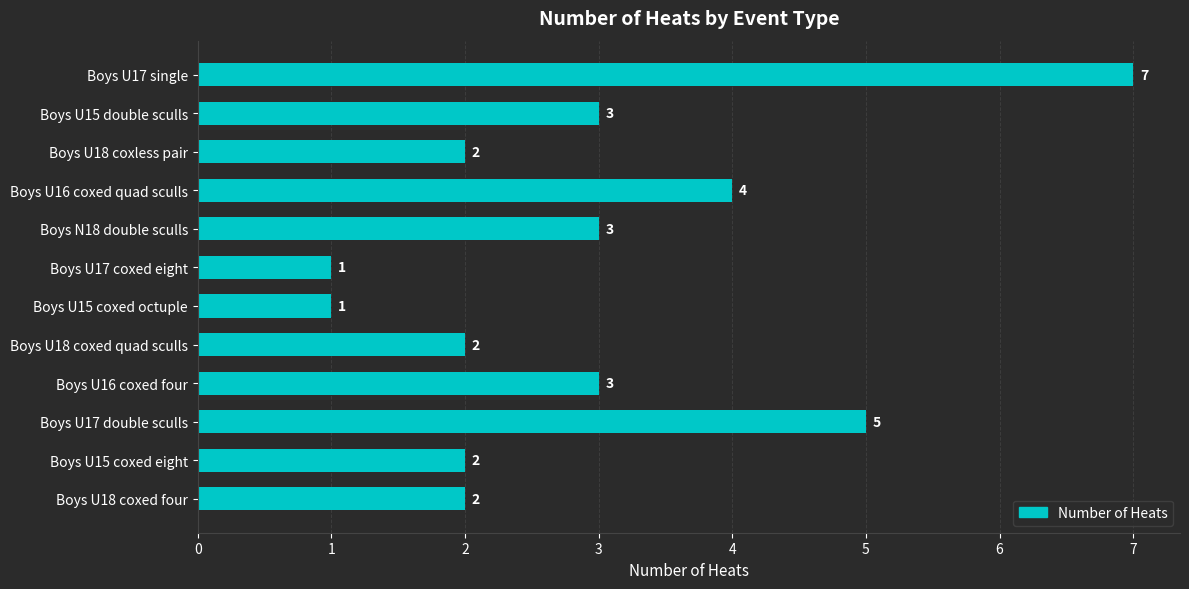

Approximately how many times larger is the value at Boys U15 coxed eight compared to Boys U16 coxed quad sculls?

0.5